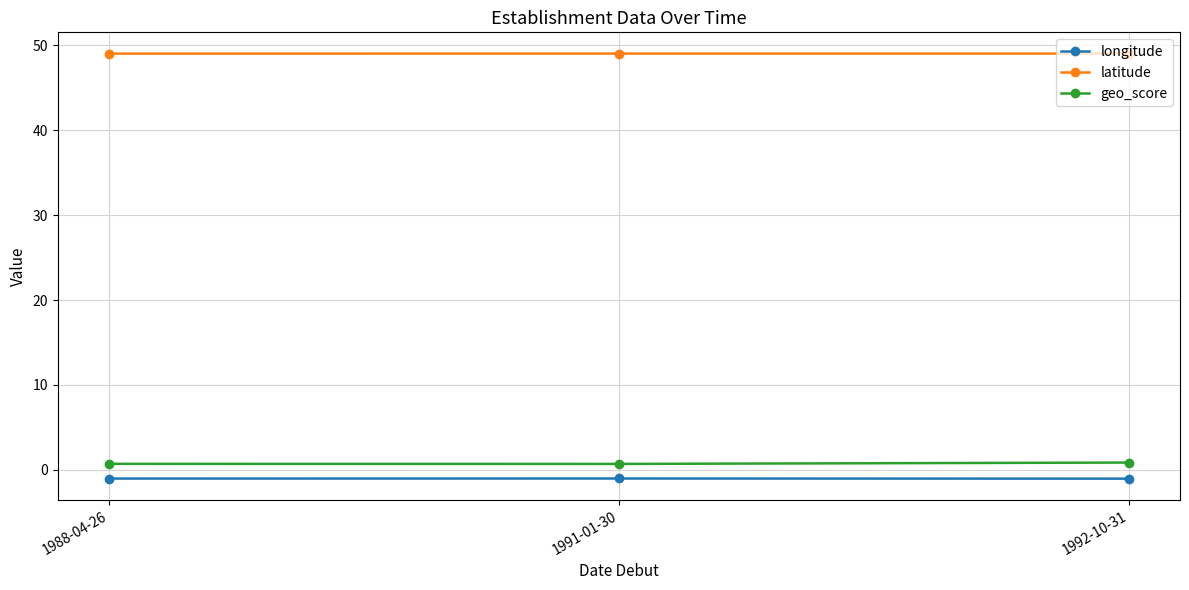

What is the minimum value for latitude?

49.0